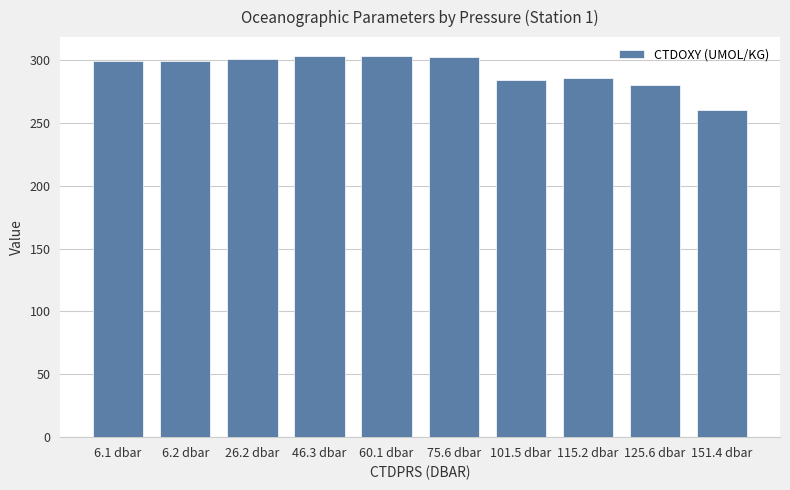

What is the label of the 8th bar from the left?

115.2 dbar